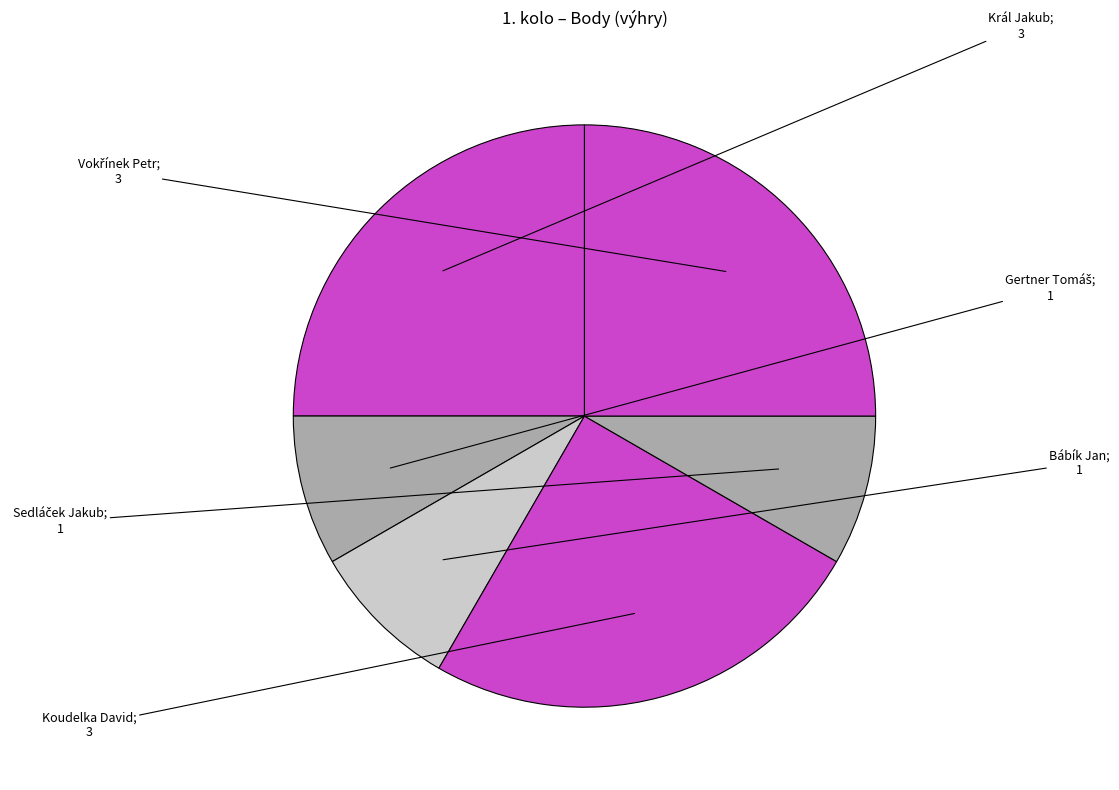

Does any single category account for the majority?

No